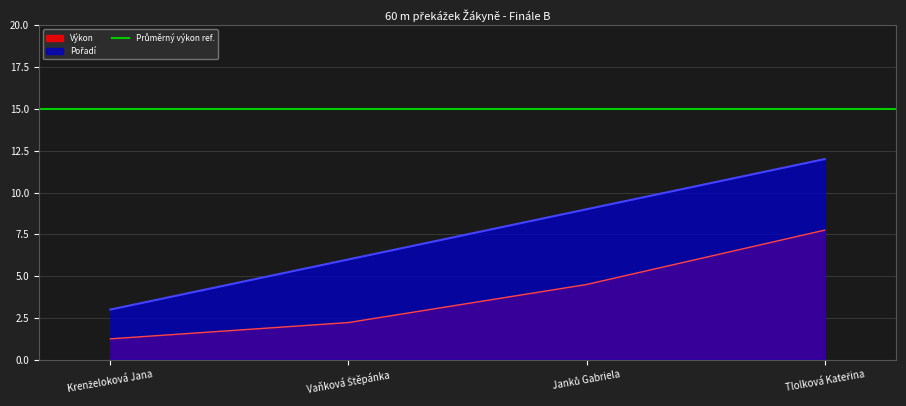

Reading left to right, extract all data points from this chart.

Pořadí: 3.0	6.0	9.0	12.0
Výkon: 1.2	2.2	4.5	7.7